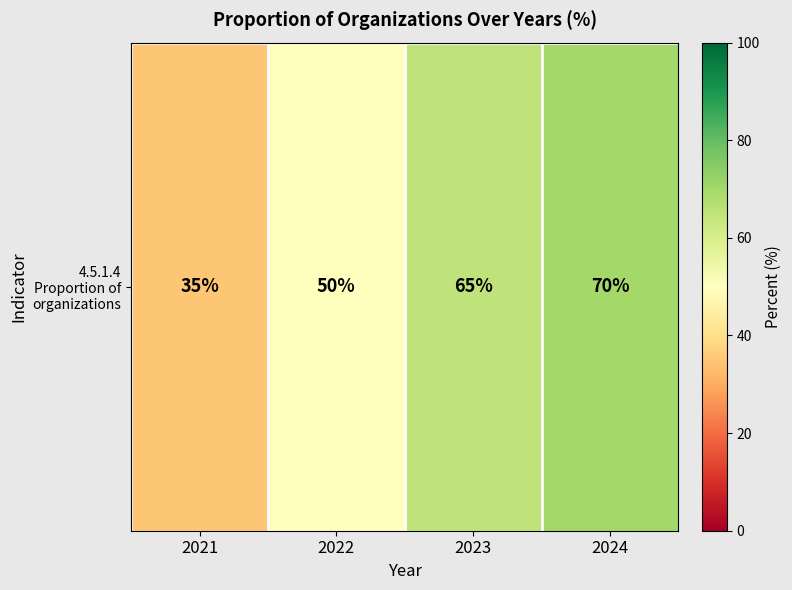

Which category has the lowest value across all series?

2021